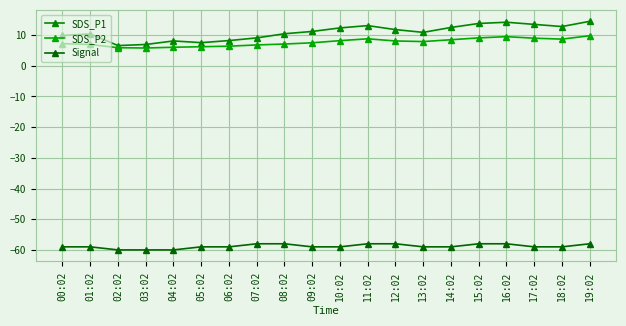

How many distinct data groups are displayed?

3